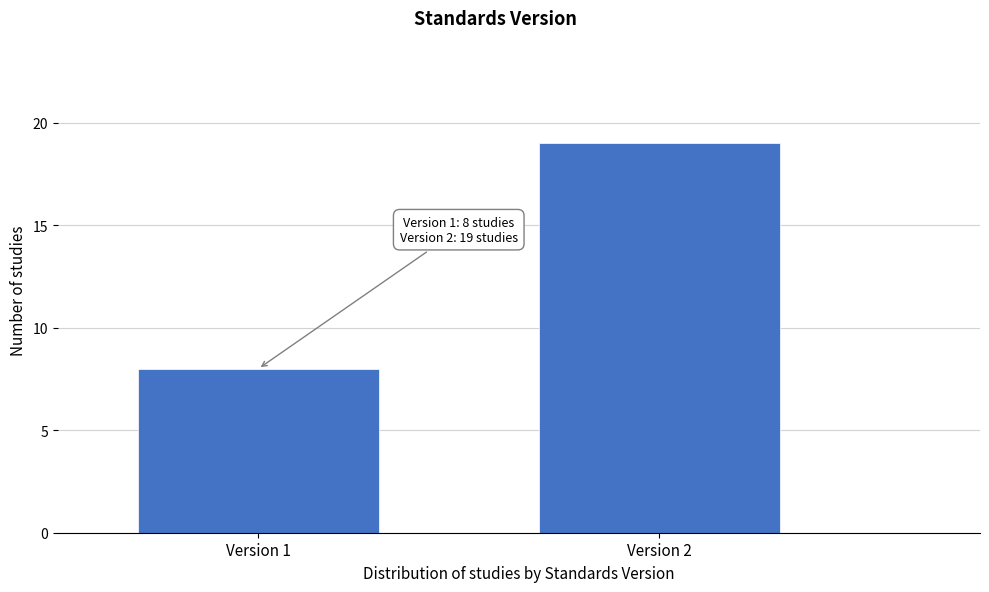

Reading left to right, extract all data points from this chart.

8	19